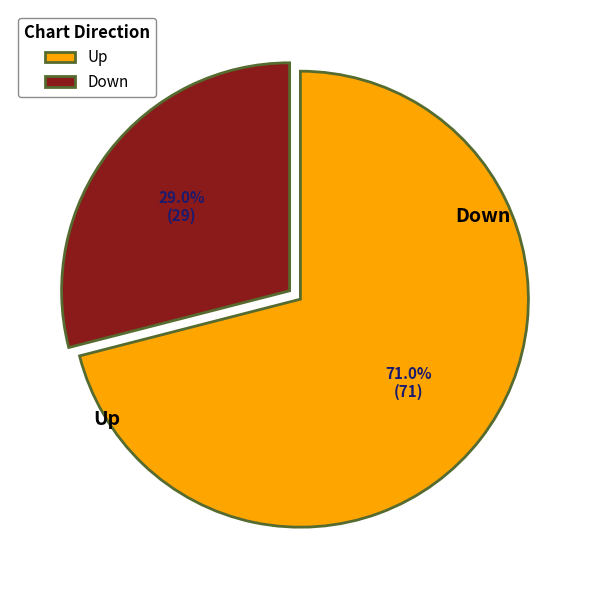

Which category has the smallest portion of the pie?

down